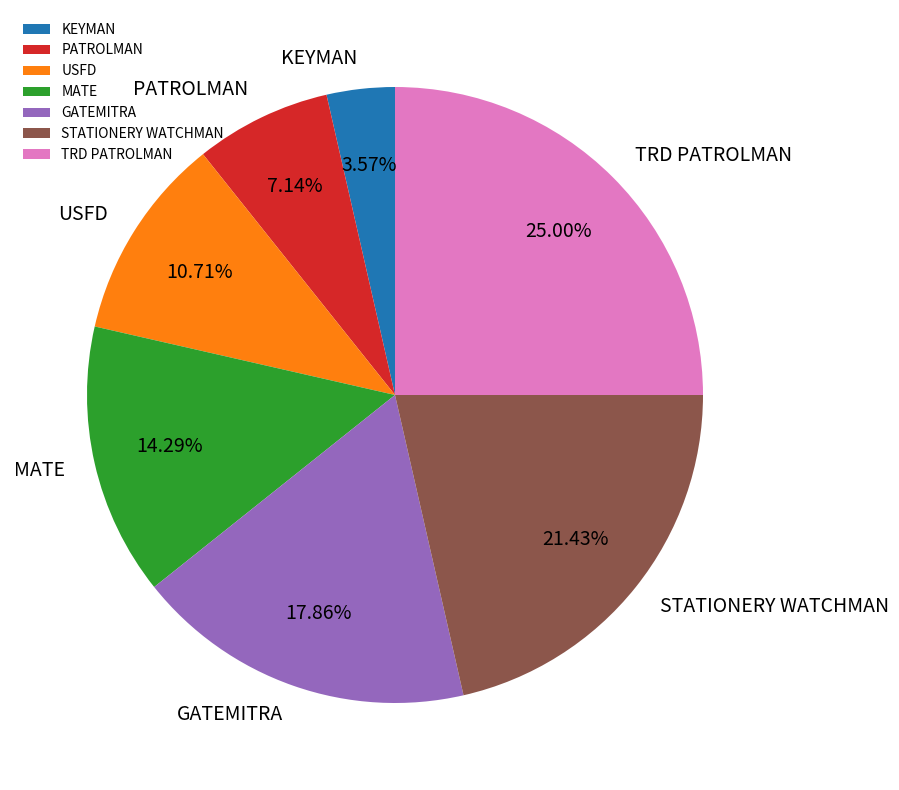

To the nearest percent, what is the difference between the STATIONERY WATCHMAN and USFD slice percentages?

11%